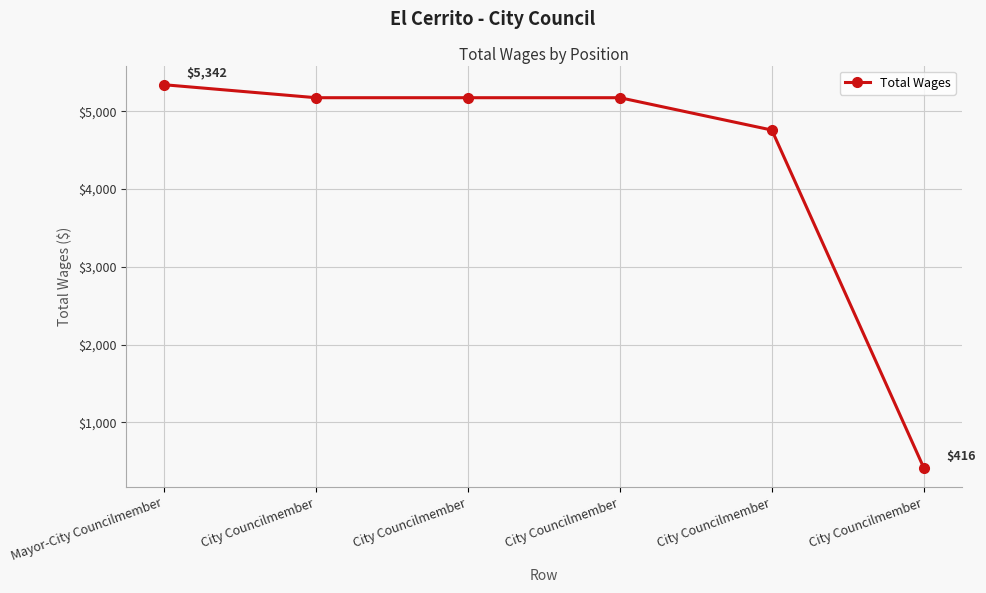

How many lines are shown in the chart?

1